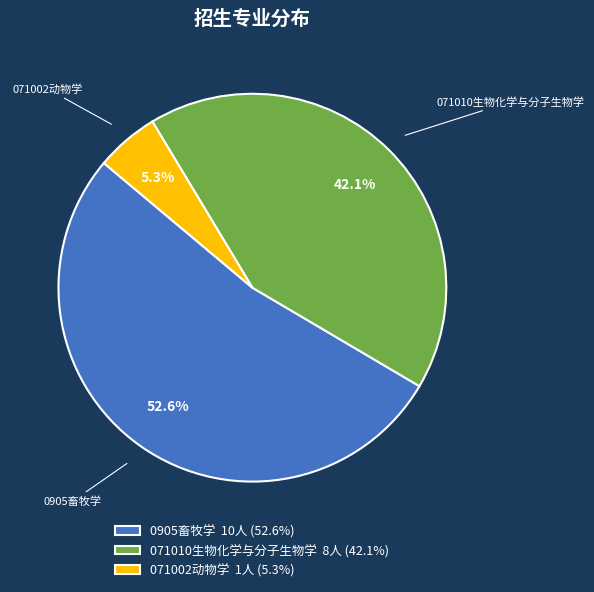

To the nearest percent, what percentage of the pie is 071010生物化学与分子生物学?

42%